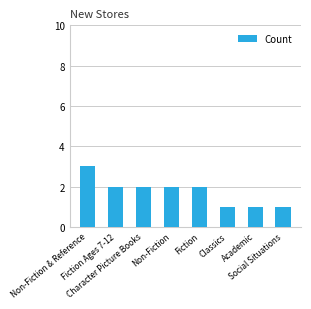

The chart shows a value of 3 at Non-Fiction & Reference. True or false?

True